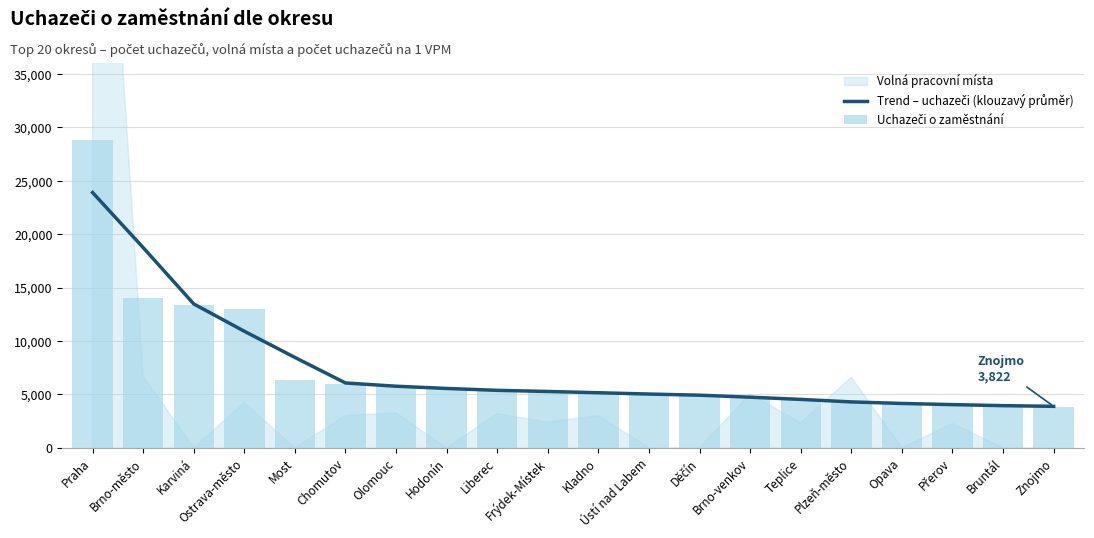

Which series has the largest total across all categories?

Trend – uchazeči (klouzavý průměr)